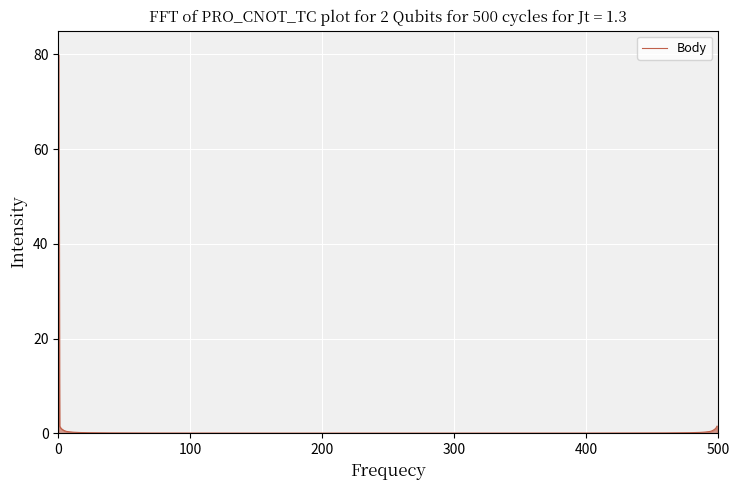

What is the difference between the maximum and minimum values?

80.0